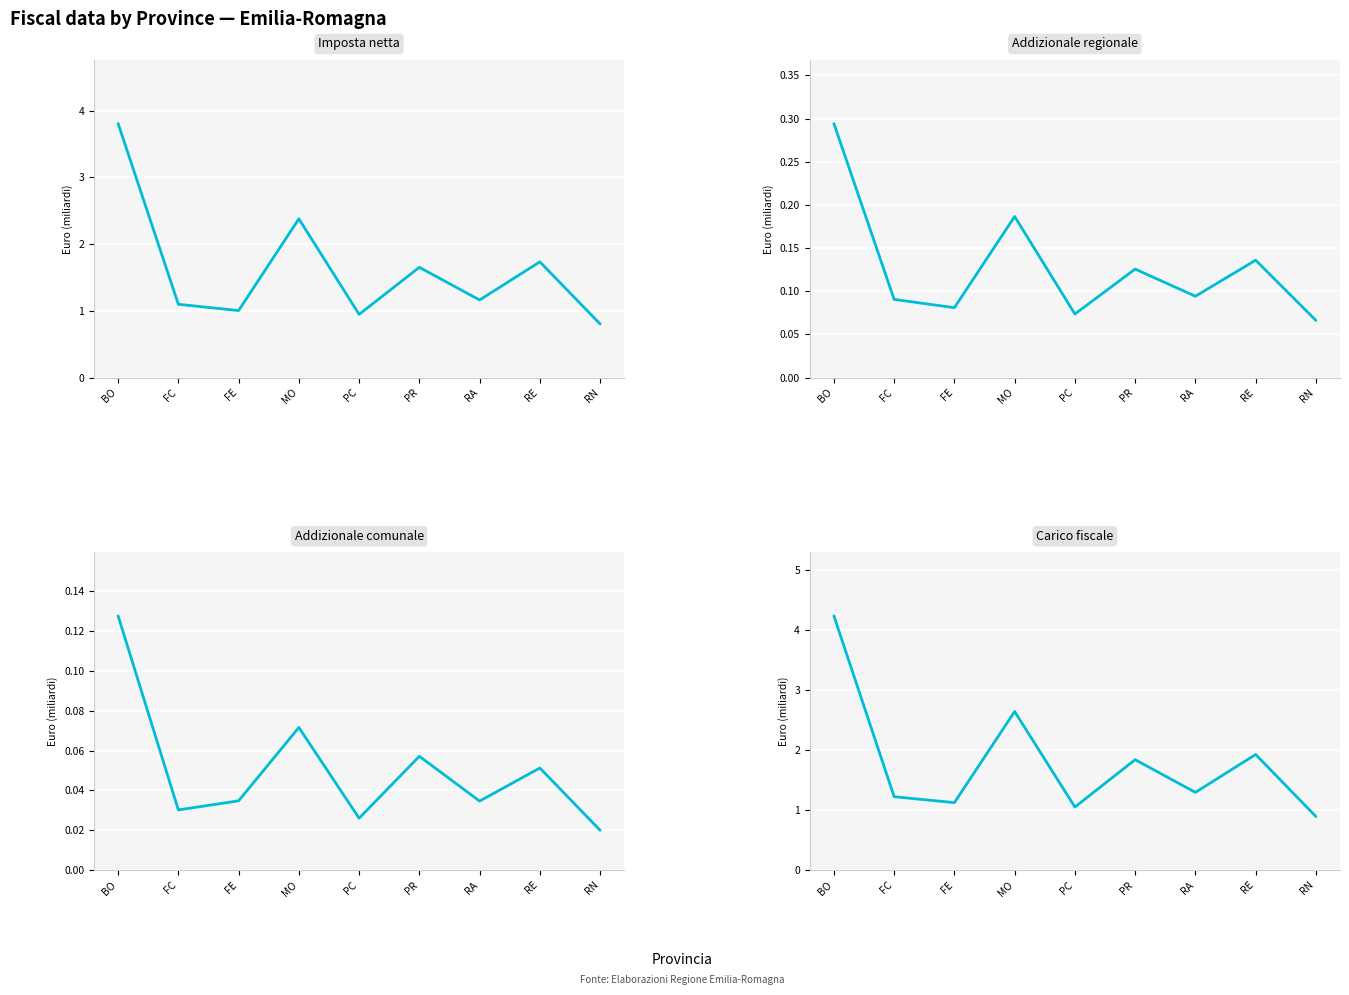

What position from the right is PC?

5